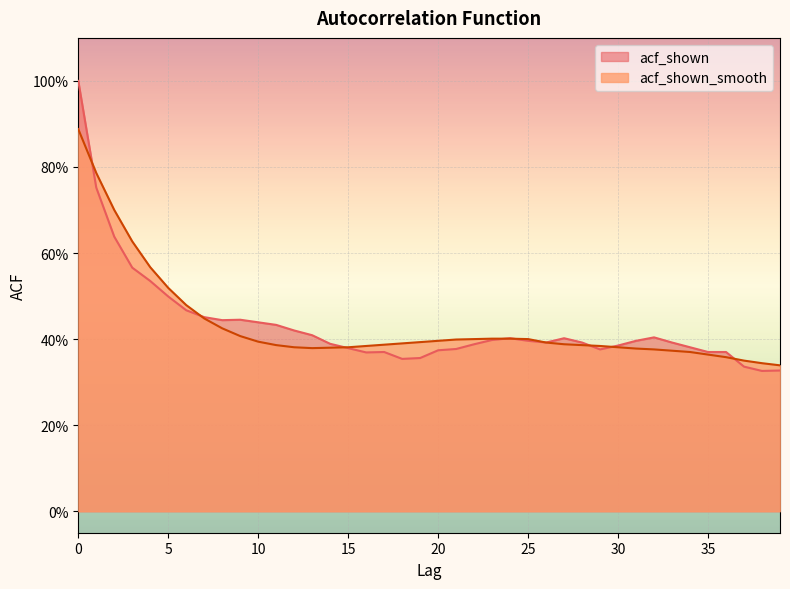

Between 0 and 11, which series saw the biggest shift?

acf_shown